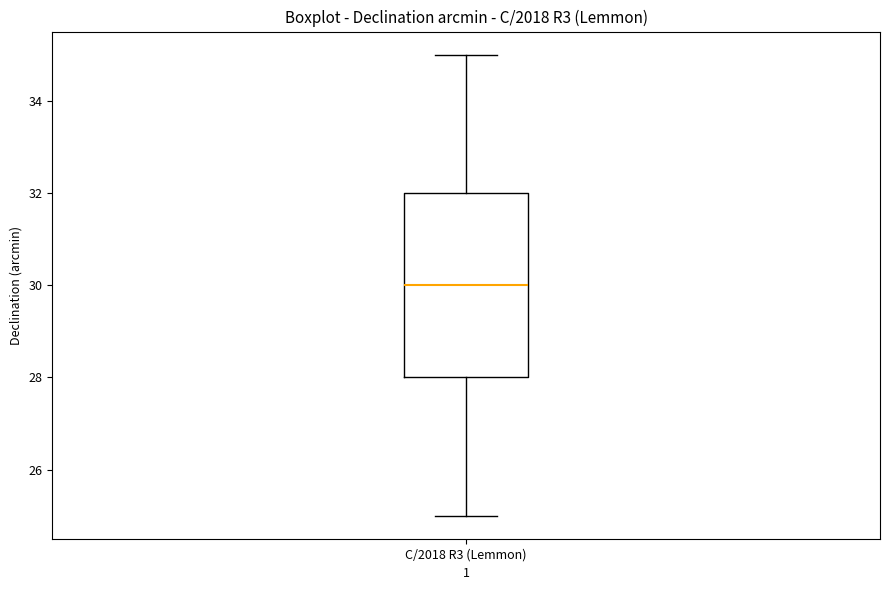

Read this box plot against the y-axis: the position of the median line, the range covered by the box, and the ends of both whiskers. The values are not printed on the chart, so give them approximately, as read against the axis.

median 30, box 28 to 32, whiskers 25 to 35